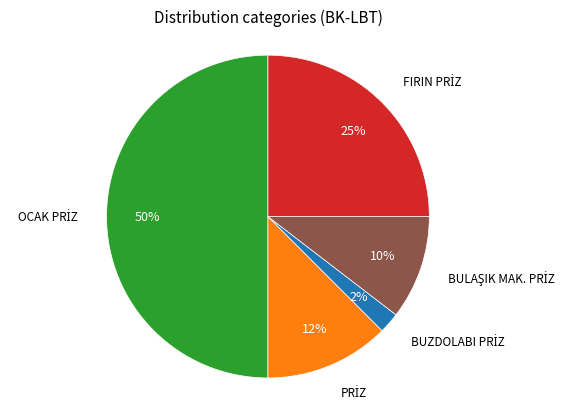

To the nearest percent, what is the difference between the largest and smallest slice percentages?

48%